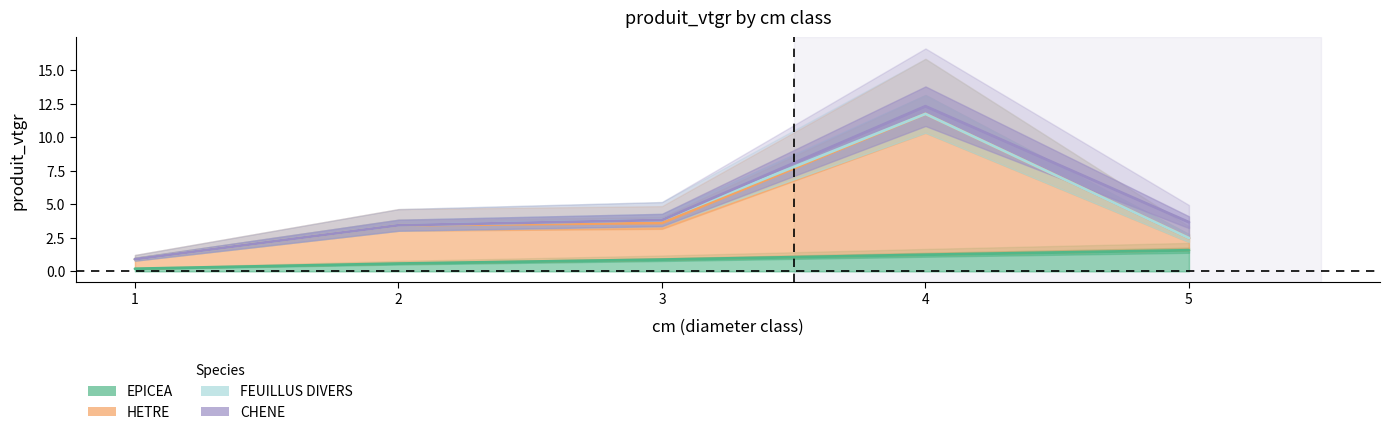

How many lines are shown in the chart?

4